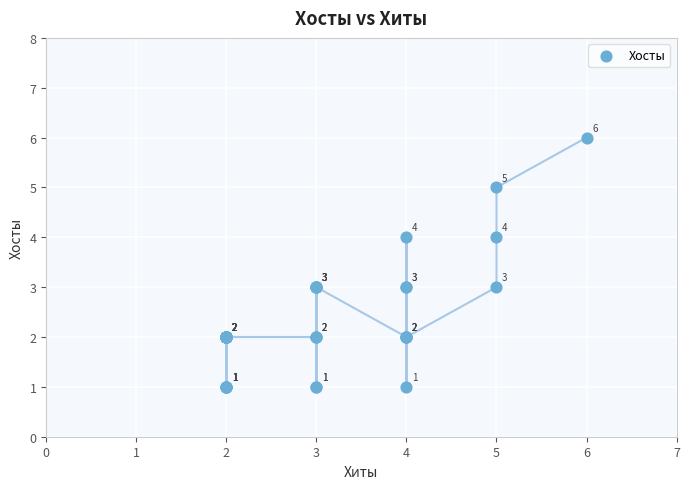

What Y value in the scatter plot is closest to 3?

3